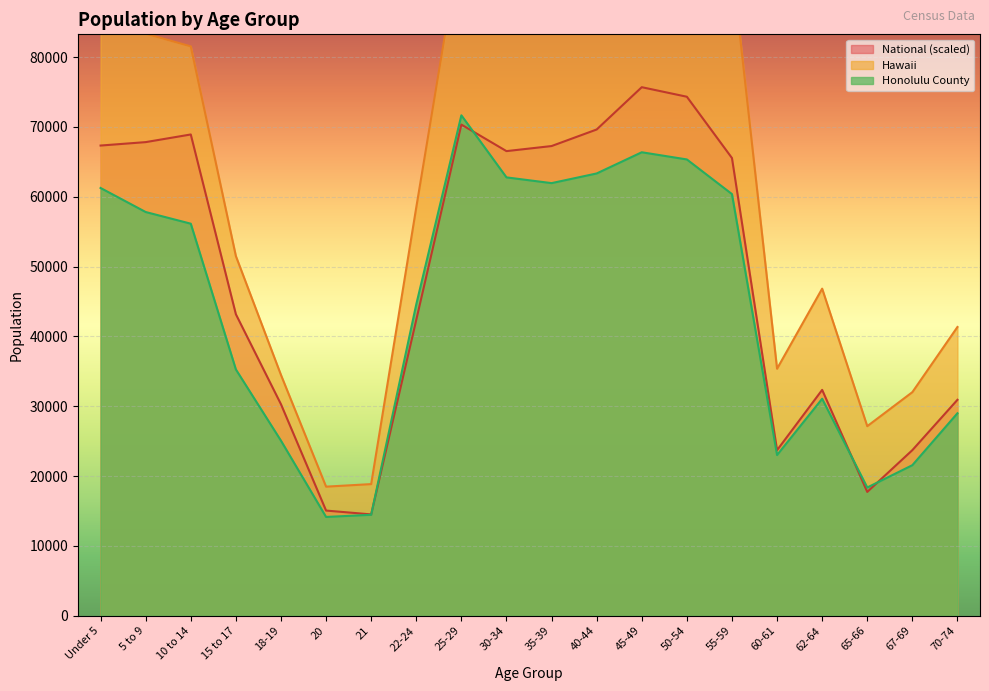

The Honolulu County series shows 71667.0 at 25-29. True or false?

True